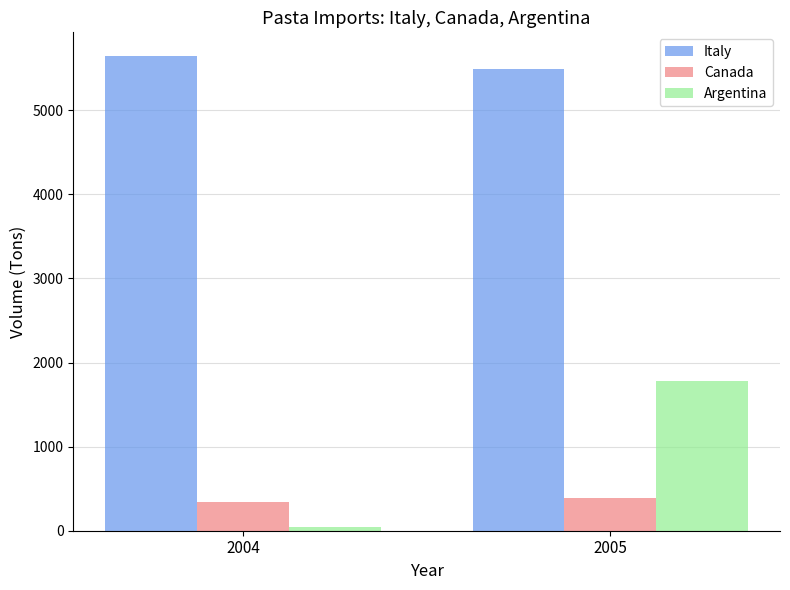

What is the greatest value displayed?

5645